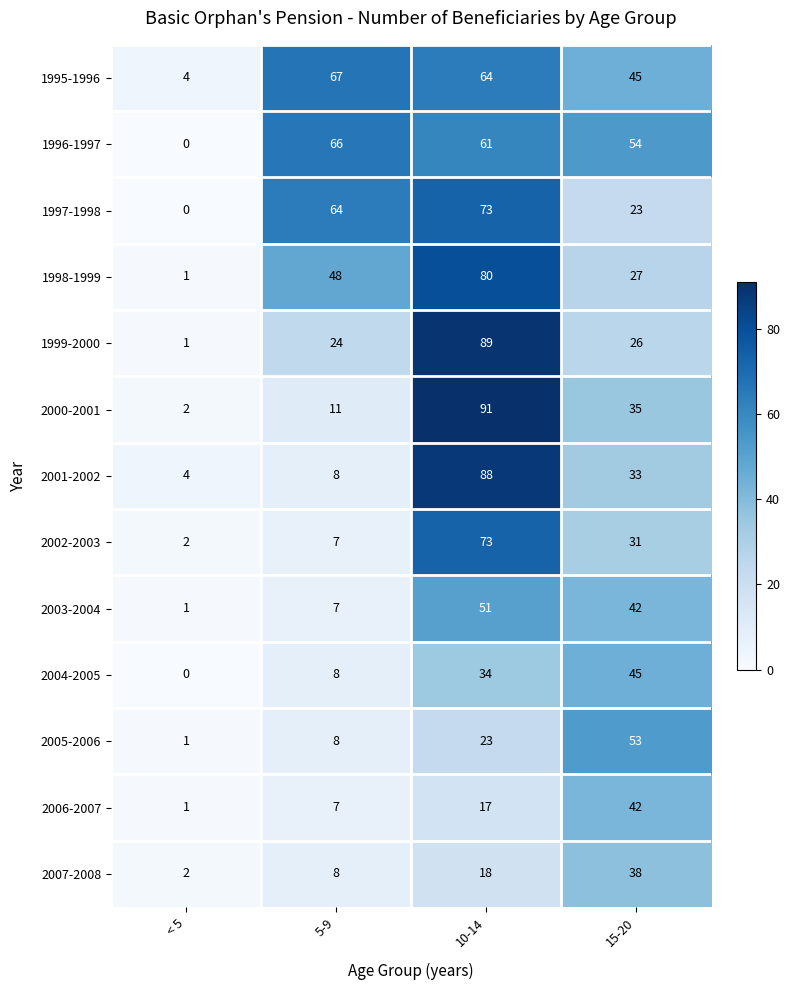

What is the average value of the 2002-2003 series?

28